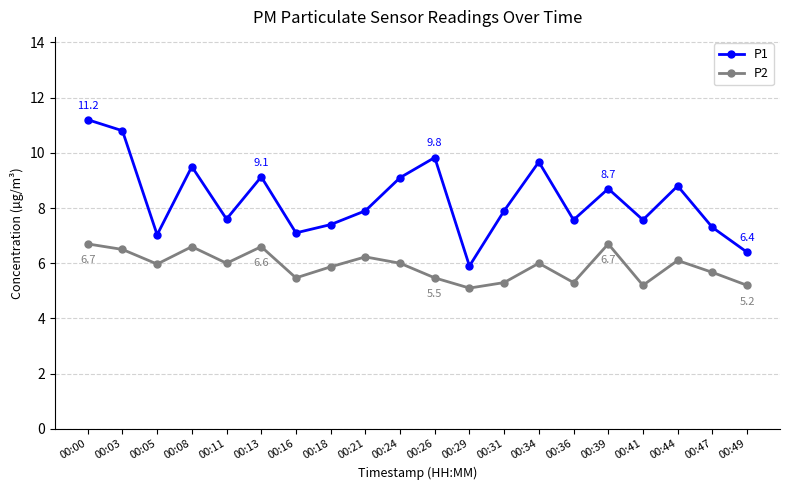

What is the average value of the P2 series?

5.9